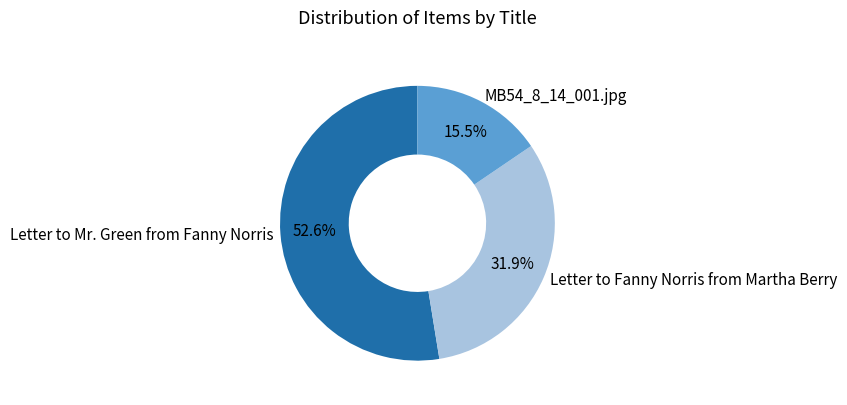

To the nearest percent, what percentage of the pie is Letter to Mr. Green from Fanny Norris?

53%